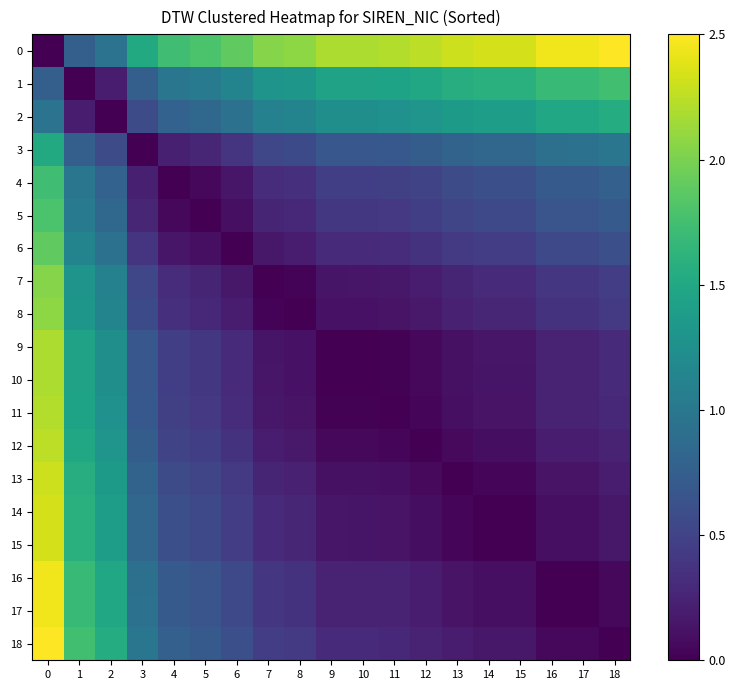

Between 0 and 4, which is larger?

4